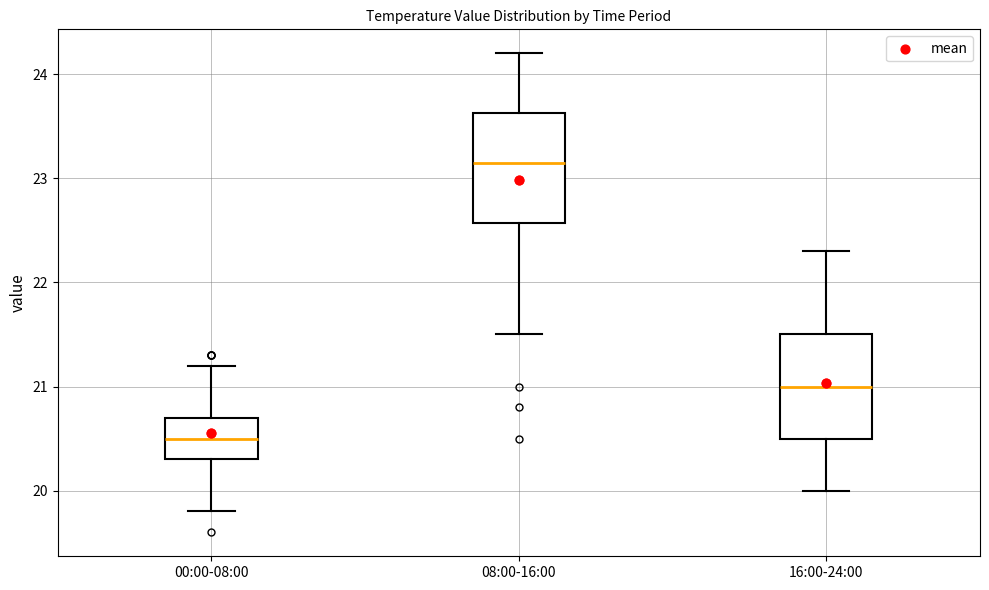

Reading left to right, transcribe this box plot: for each box, give where its median line is, the range the box spans, and where its two whiskers end, as read against the y-axis. The values are not printed on the chart, so give them approximately, as read against the axis.

00:00-08:00: median 20.5, box 20.3 to 20.7, whiskers 19.8 to 21.2
08:00-16:00: median 23.2, box 22.6 to 23.6, whiskers 21.5 to 24.2
16:00-24:00: median 21.0, box 20.5 to 21.5, whiskers 20.0 to 22.3